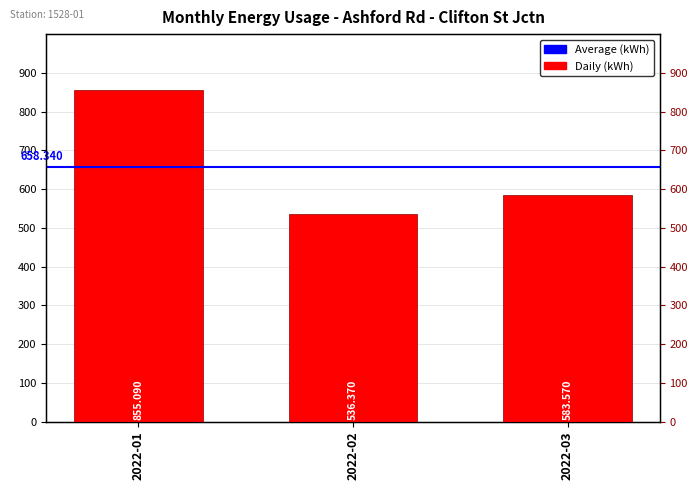

Reading right to left, extract all data points from this chart.

583.6	536.4	855.1